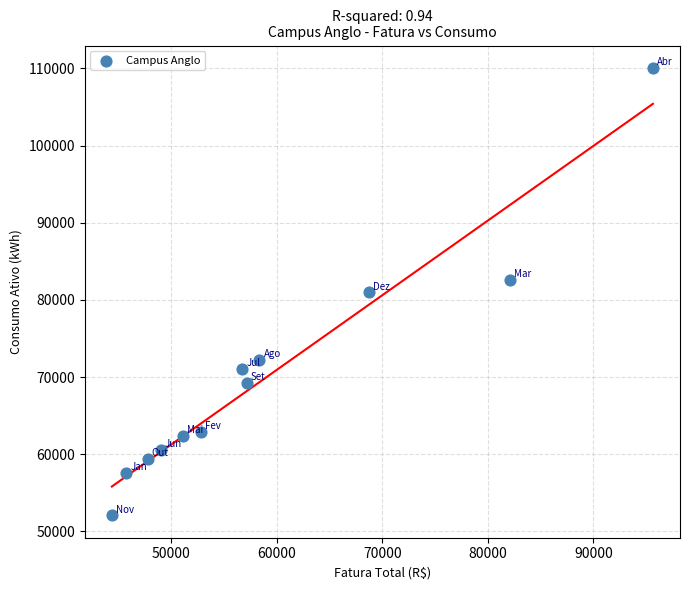

What is the range of Y values (max minus min)?

57992